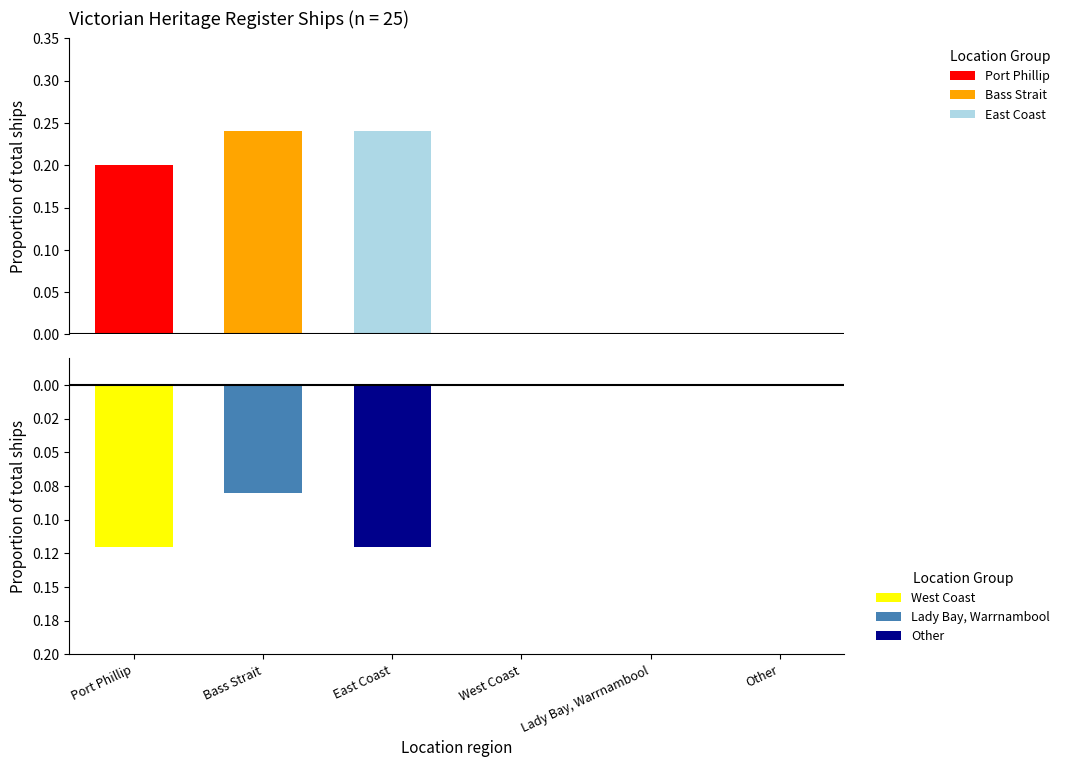

What is the difference between the maximum and minimum values in the Lady Bay, Warrnambool series?

0.1